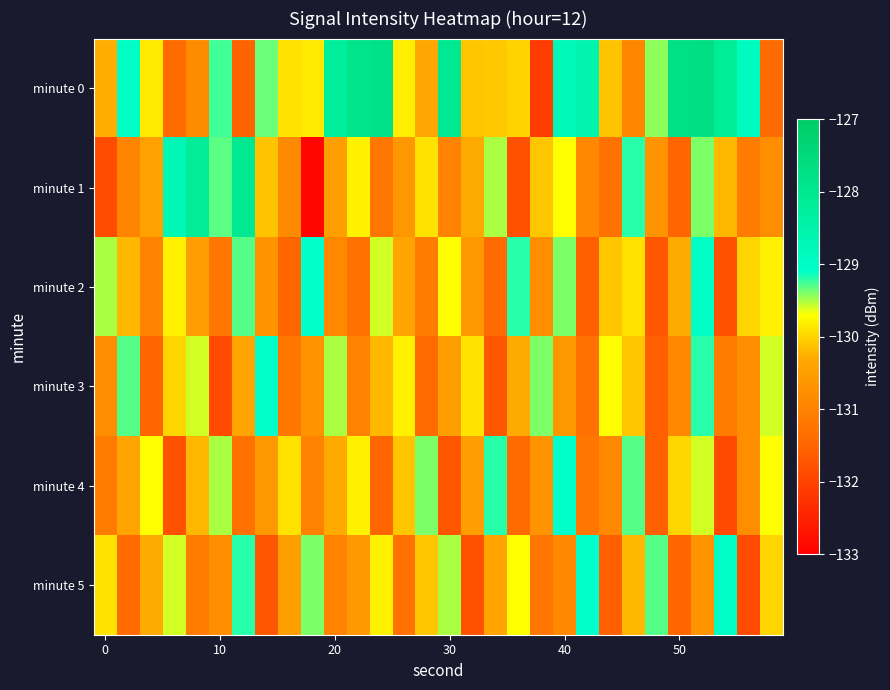

What is the minimum value shown in the chart?

-132.9